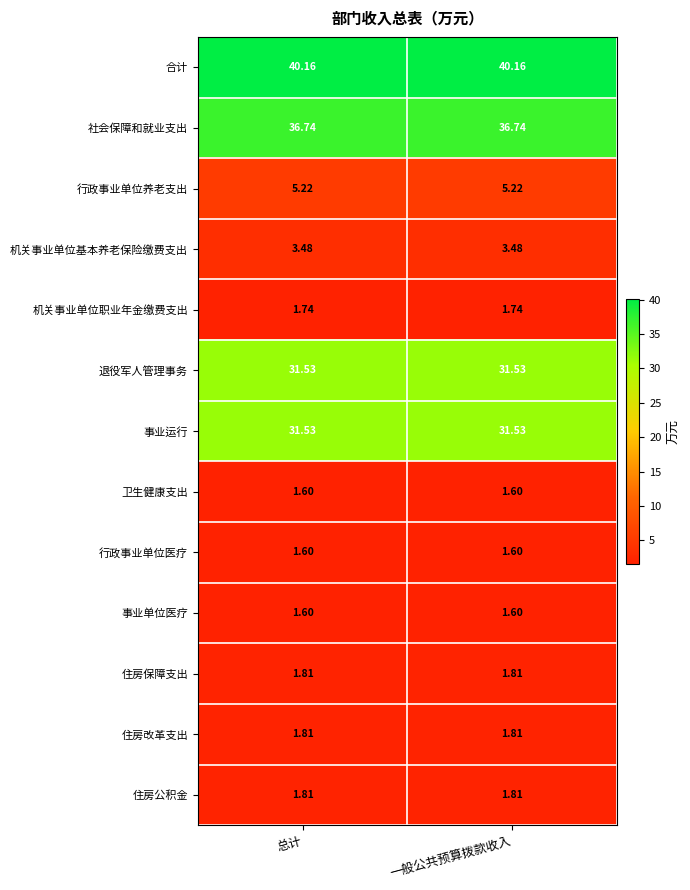

Is the value of 事业单位医疗 at 总计 greater than the value of 住房公积金 at 总计?

No